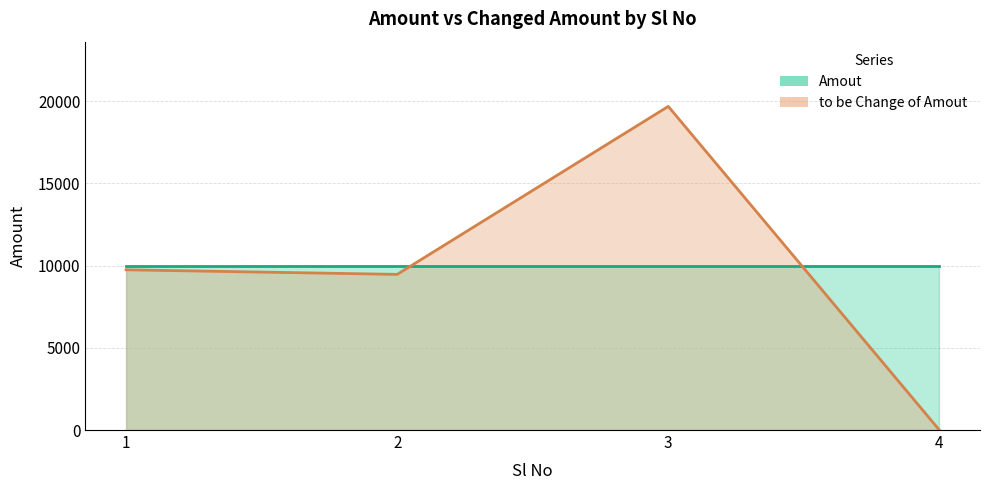

What is the sum of all values?

38904